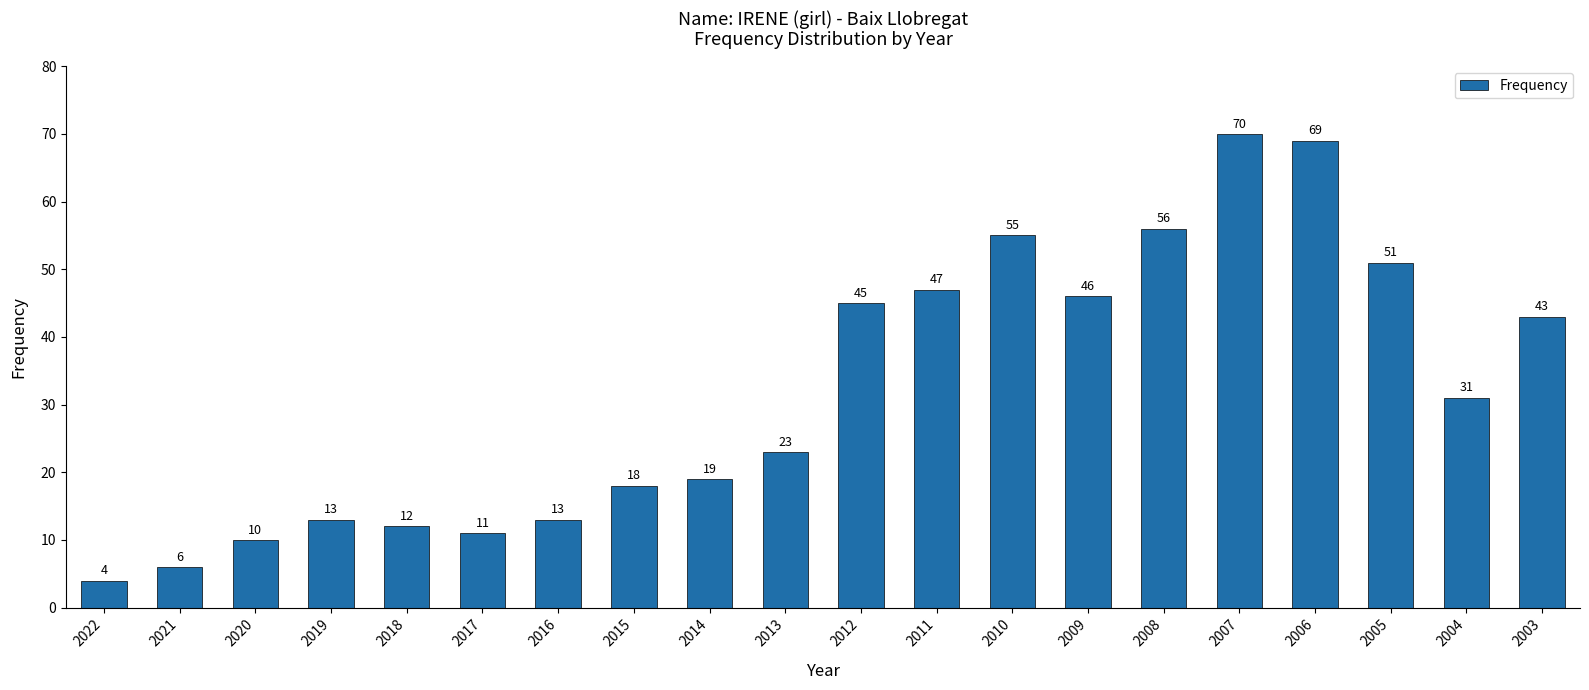

Reading left to right, transcribe all the data shown in this chart.

4	6	10	13	12	11	13	18	19	23	45	47	55	46	56	70	69	51	31	43